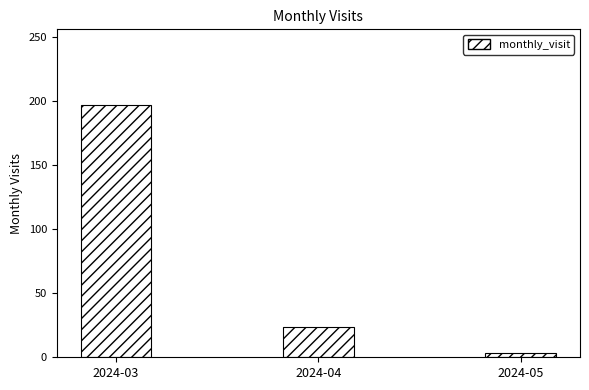

Reading left to right, extract all data points from this chart.

197	24	3